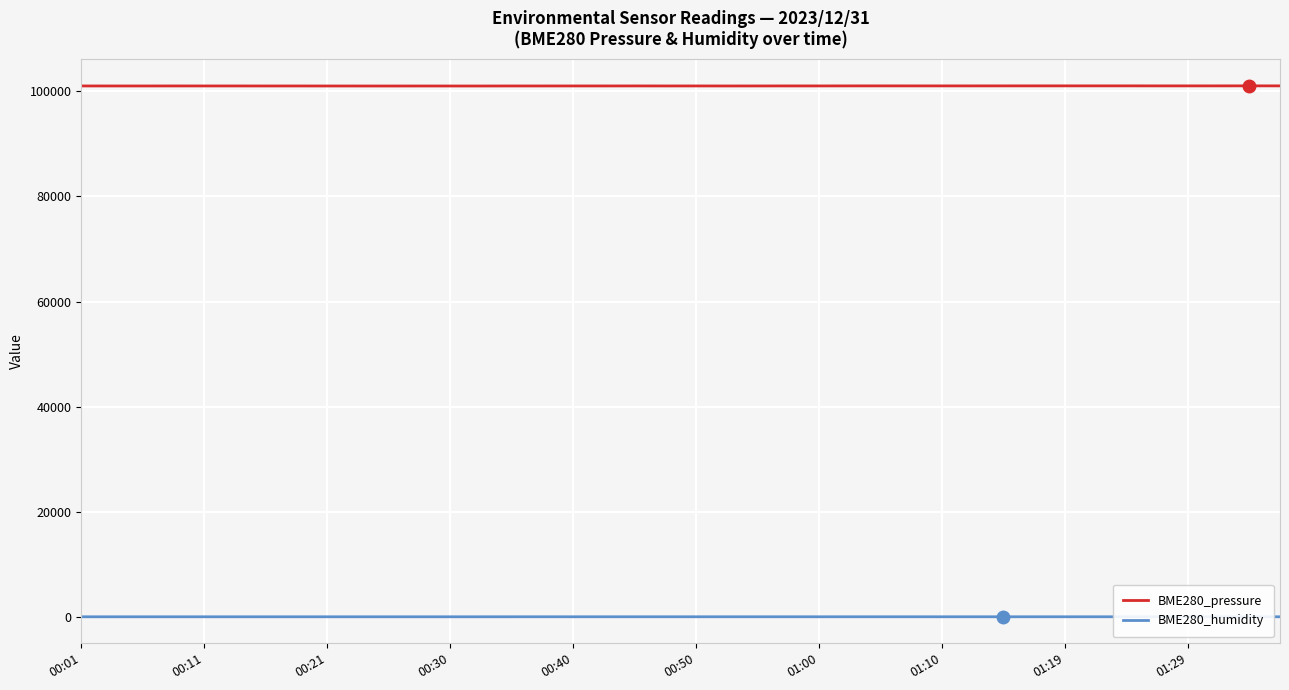

At how many categories does at least one series exceed 39678?

40